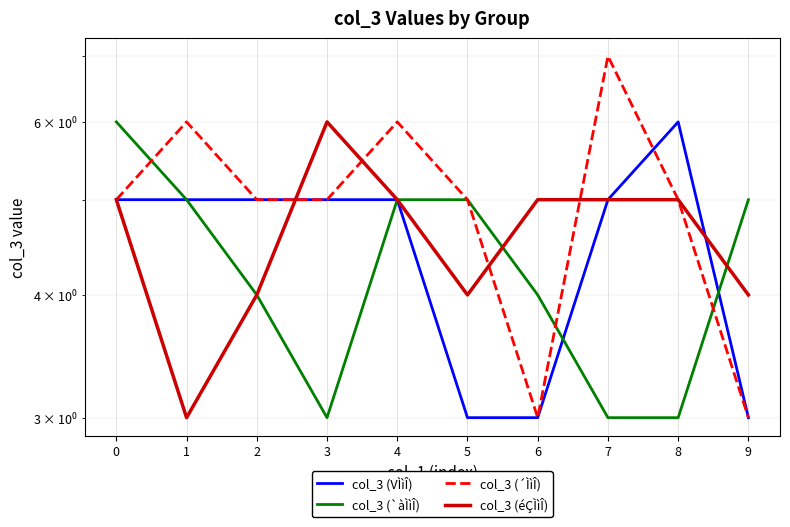

At which category does col_3 (éÇÌìÎ) reach its first local peak?

3